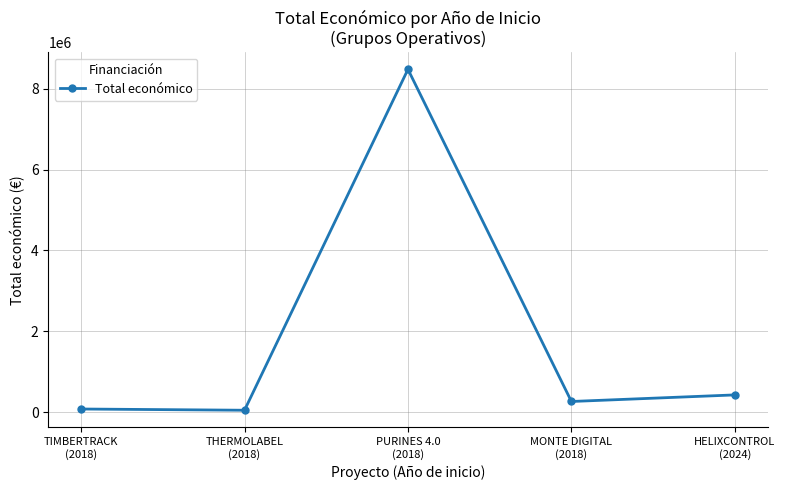

Count the number of categories in the chart.

5